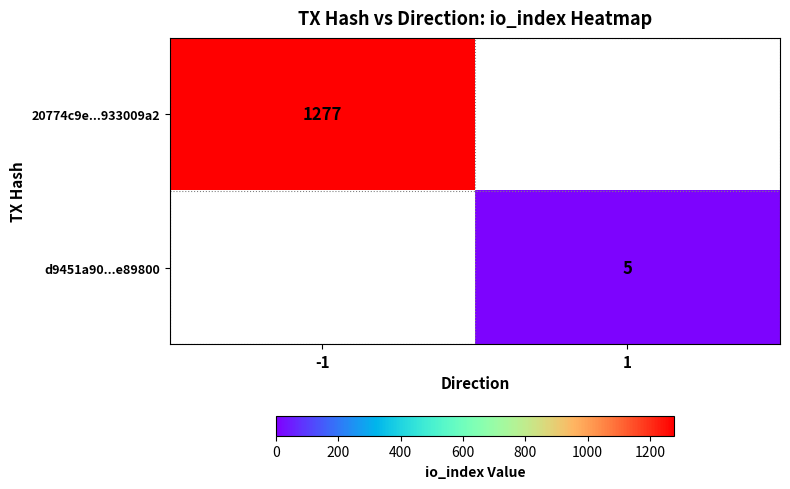

Is it true that d9451a90...e89800 equals 2 at 1?

False